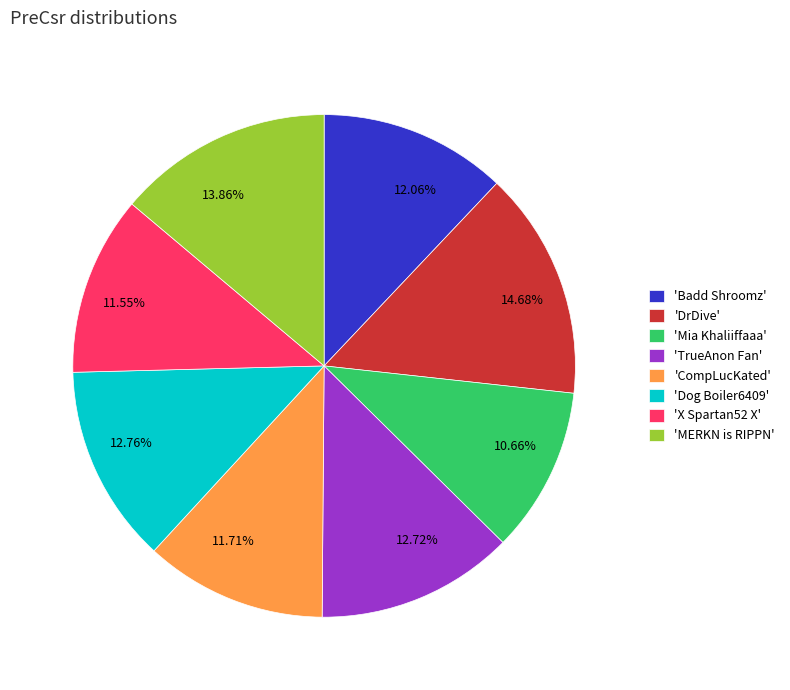

To the nearest percent, what is the average slice percentage?

12%